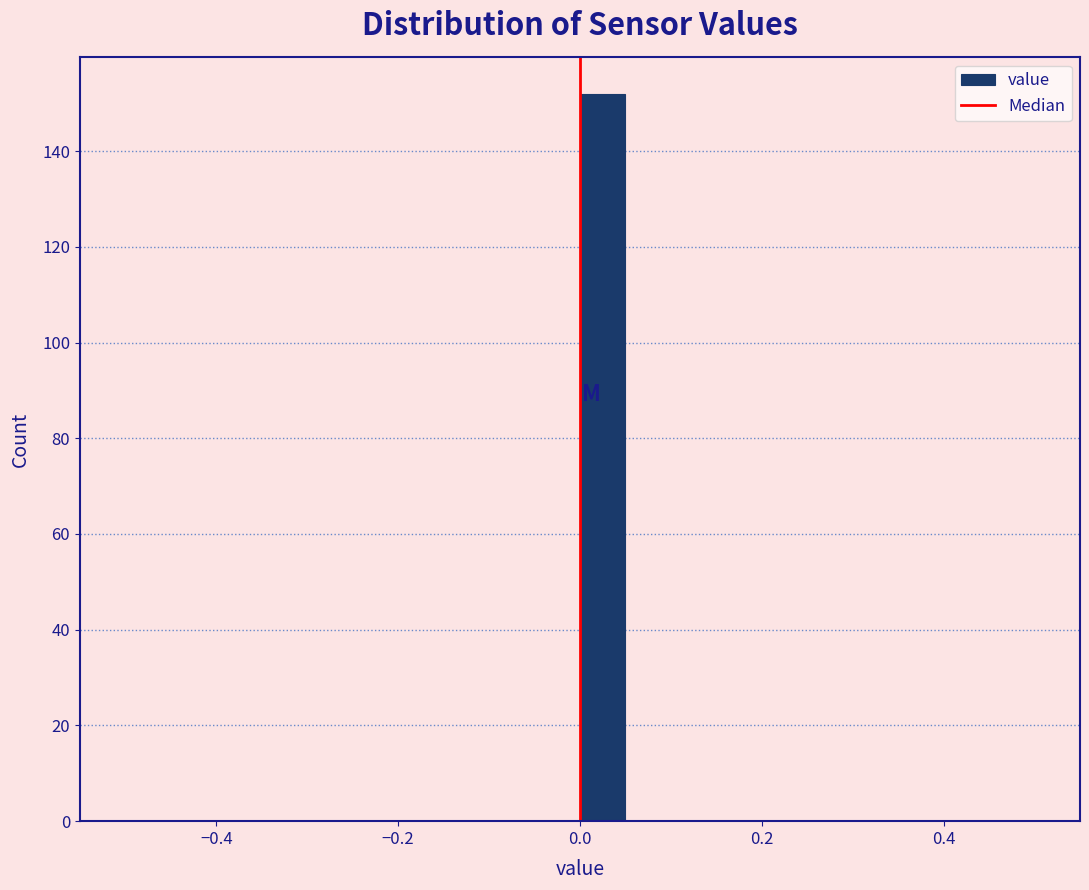

Around what value on the x-axis is the tallest bar? Give the approximate position of its centre, as read against the axis.

0.02